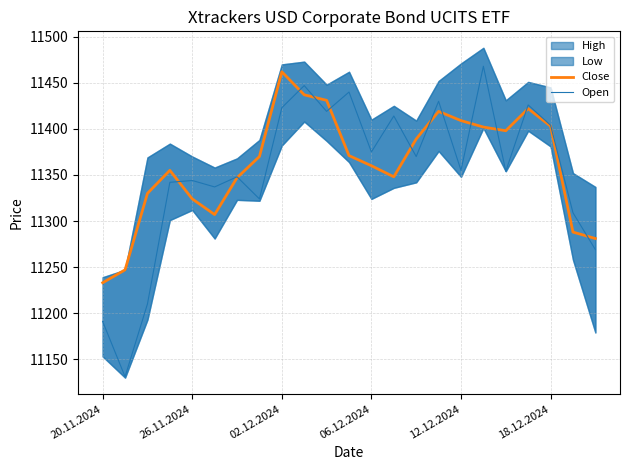

What is the maximum value for Close?

11462